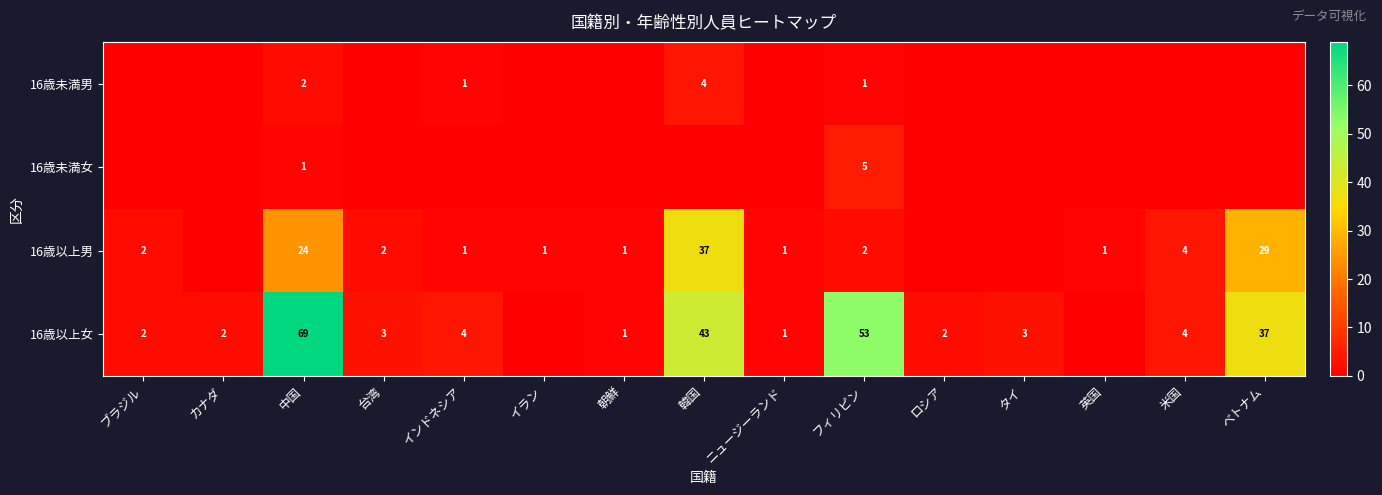

Is the value of 16歳以上女 at インドネシア greater than the value of 16歳未満女 at フィリピン?

No